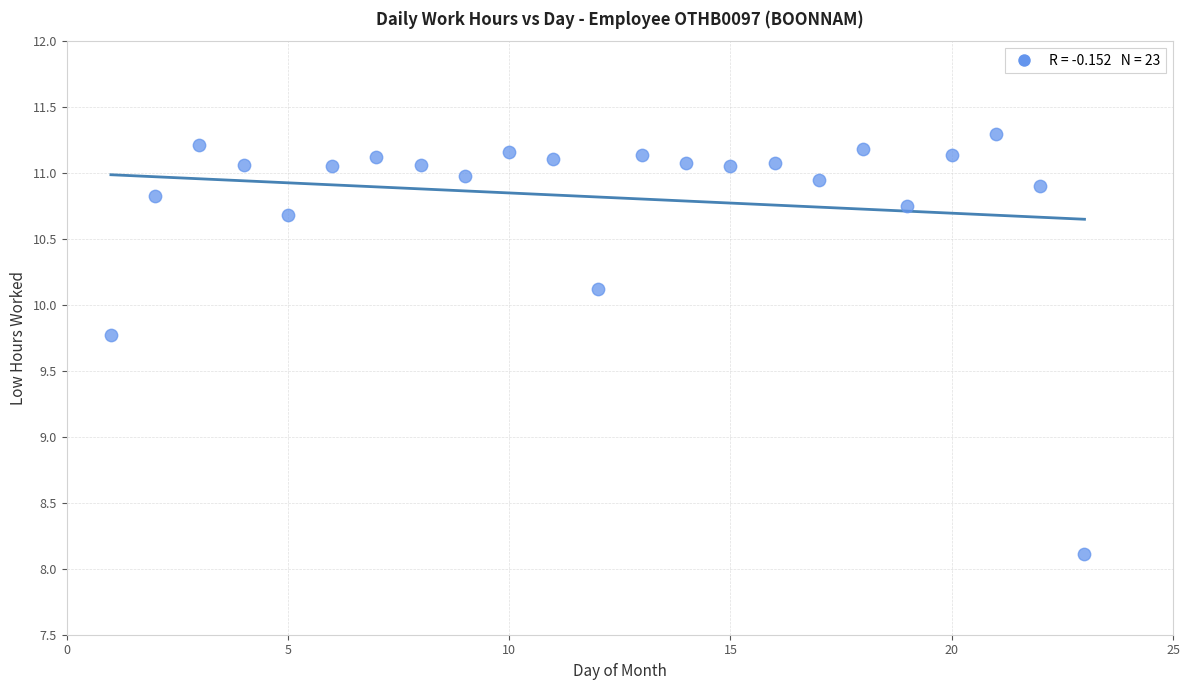

What is the range of X values (max minus min)?

22.0